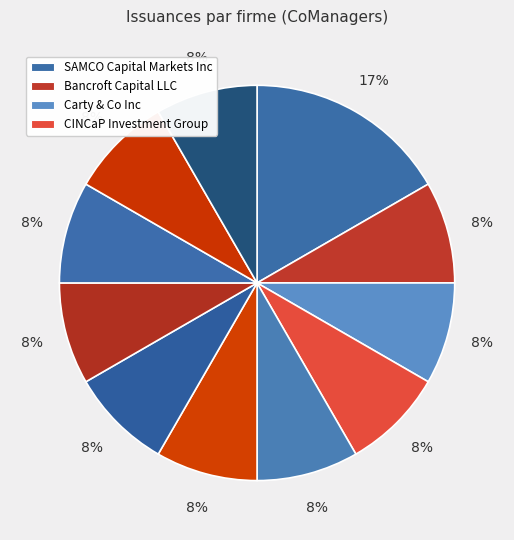

How many slices are in this pie chart?

11